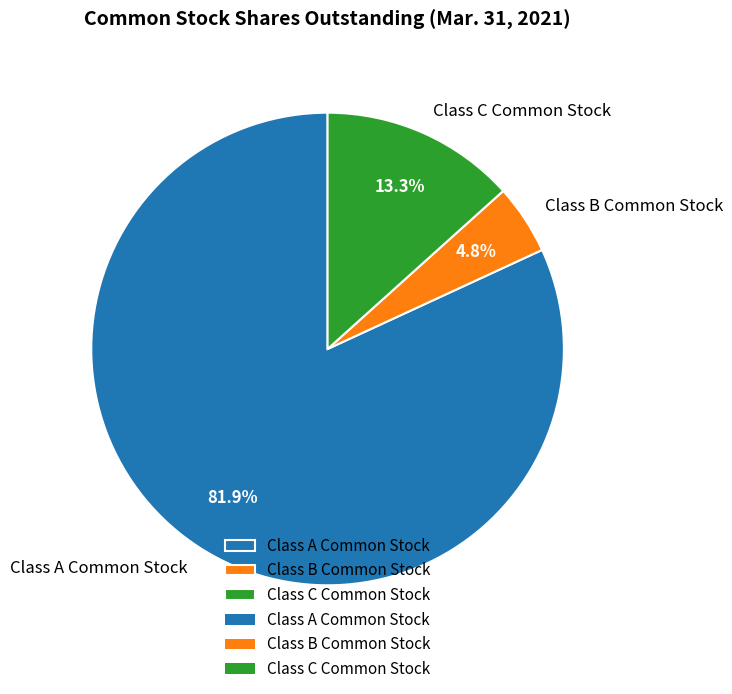

How many slices are in this pie chart?

3